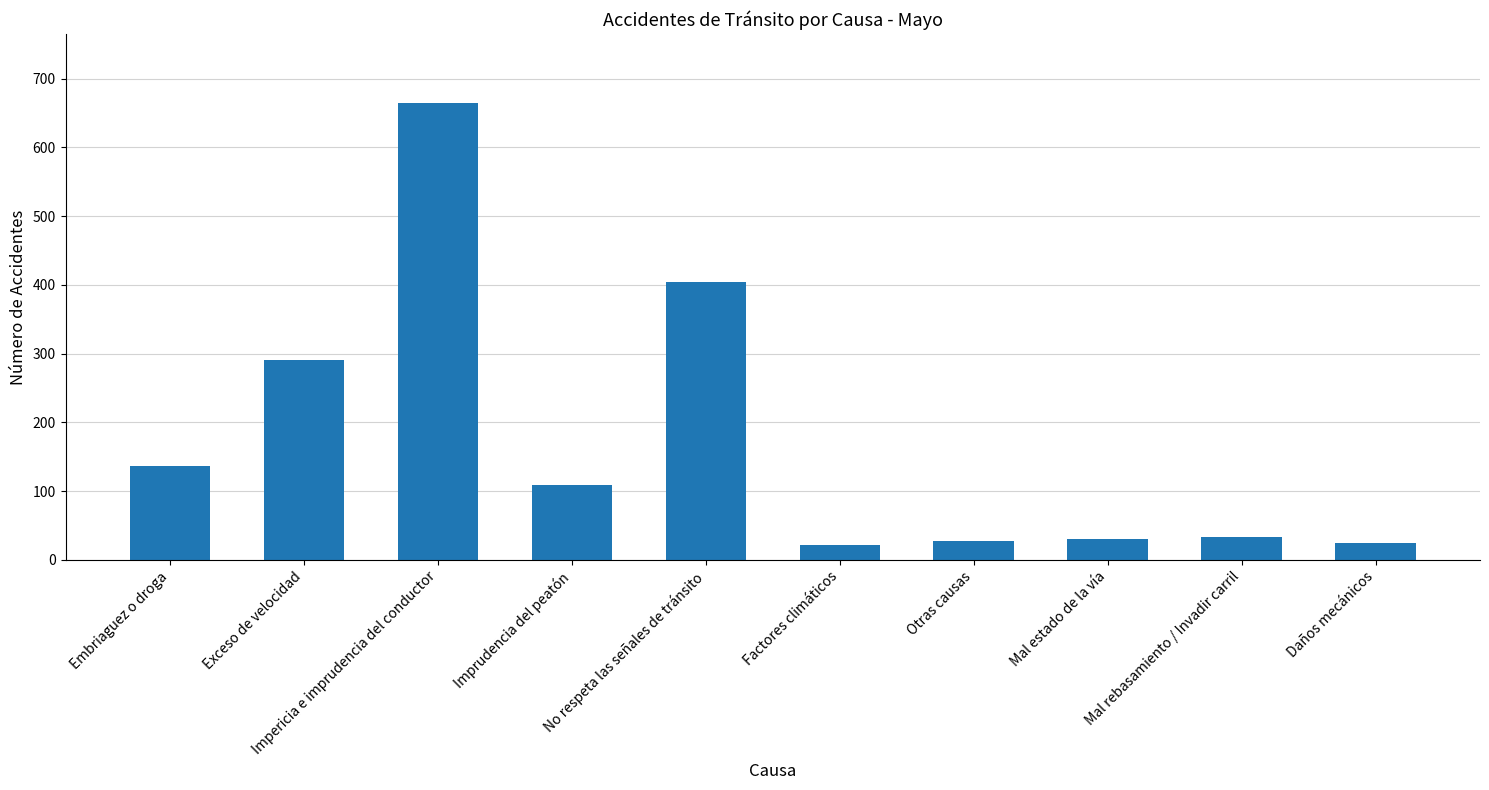

What is the label of the 1st bar from the right?

Daños mecánicos